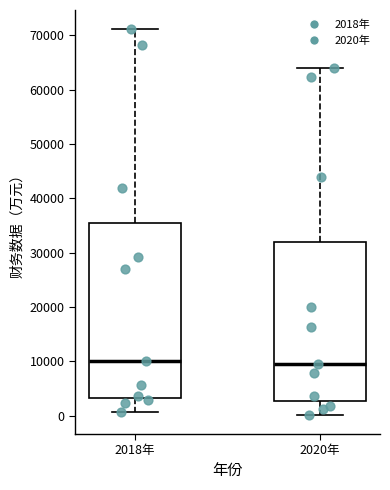

Comparing the boxes themselves (not the whiskers), which one is the tallest?

2018年